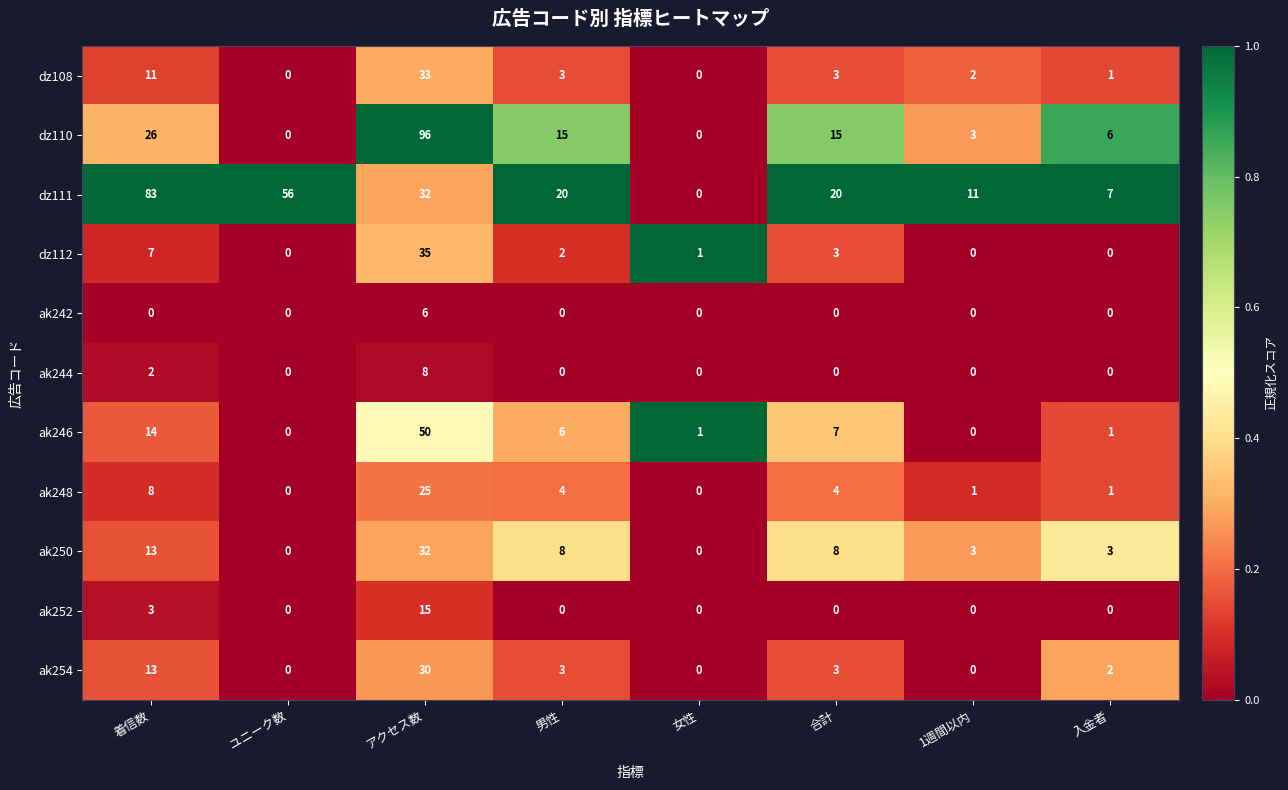

Rank the series by their maximum value, from lowest to highest.

ak242, ak244, ak252, ak248, ak254, ak250, dz108, dz112, ak246, dz111, dz110